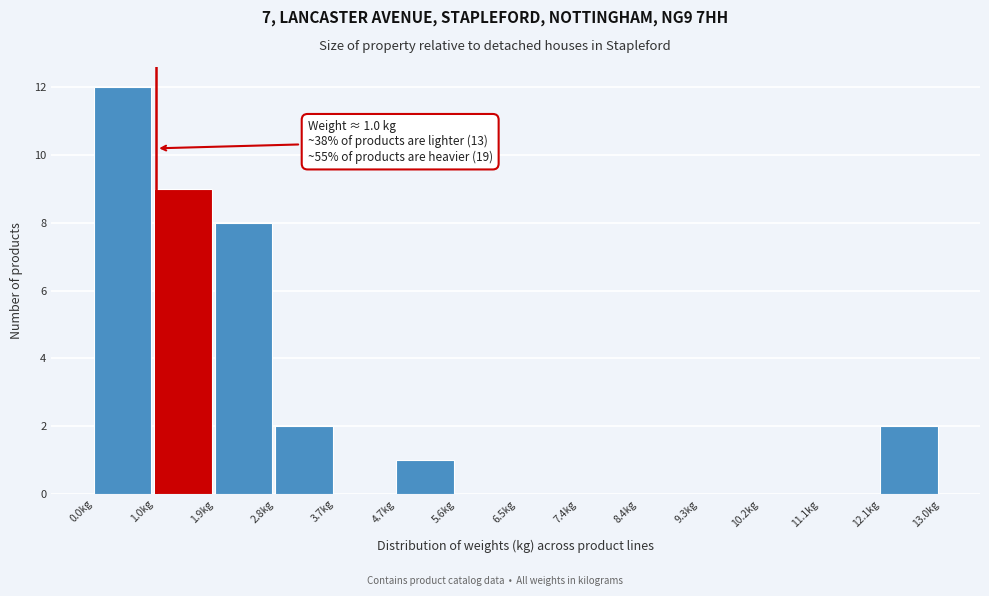

Which range on the x-axis has the tallest bar?

0.0 to 1.0